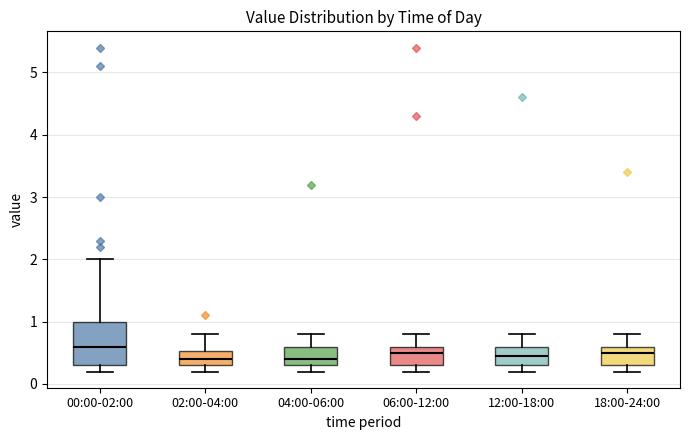

Reading left to right, transcribe this box plot: for each box, give where its median line is, the range the box spans, and where its two whiskers end, as read against the y-axis. The values are not printed on the chart, so give them approximately, as read against the axis.

00:00-02:00: median 0.6, box 0.3 to 1.0, whiskers 0.2 to 2.0
02:00-04:00: median 0.4, box 0.3 to 0.5, whiskers 0.2 to 0.8
04:00-06:00: median 0.4, box 0.3 to 0.6, whiskers 0.2 to 0.8
06:00-12:00: median 0.5, box 0.3 to 0.6, whiskers 0.2 to 0.8
12:00-18:00: median 0.5, box 0.3 to 0.6, whiskers 0.2 to 0.8
18:00-24:00: median 0.5, box 0.3 to 0.6, whiskers 0.2 to 0.8